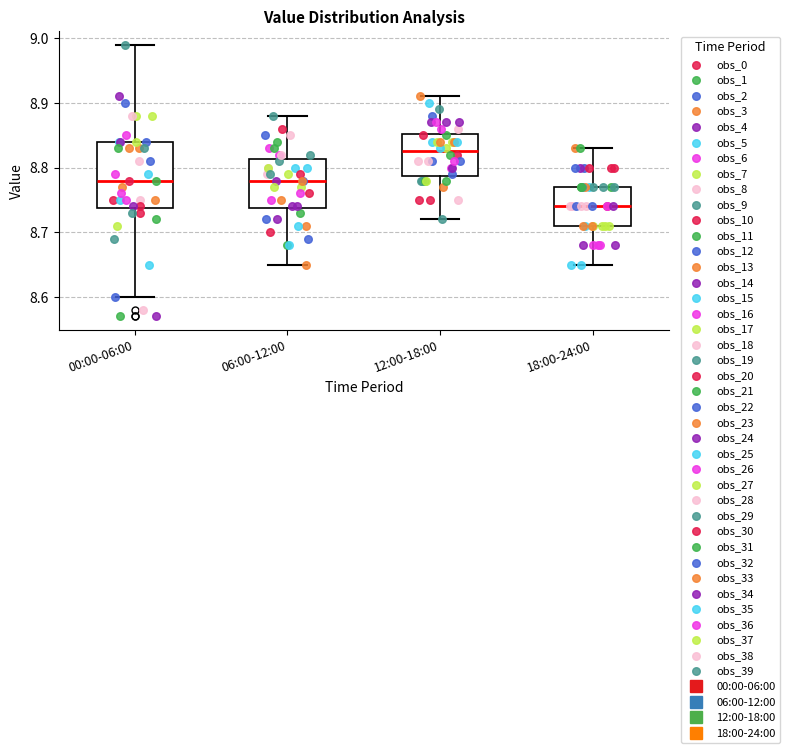

Which box's median line is the lowest?

18:00-24:00